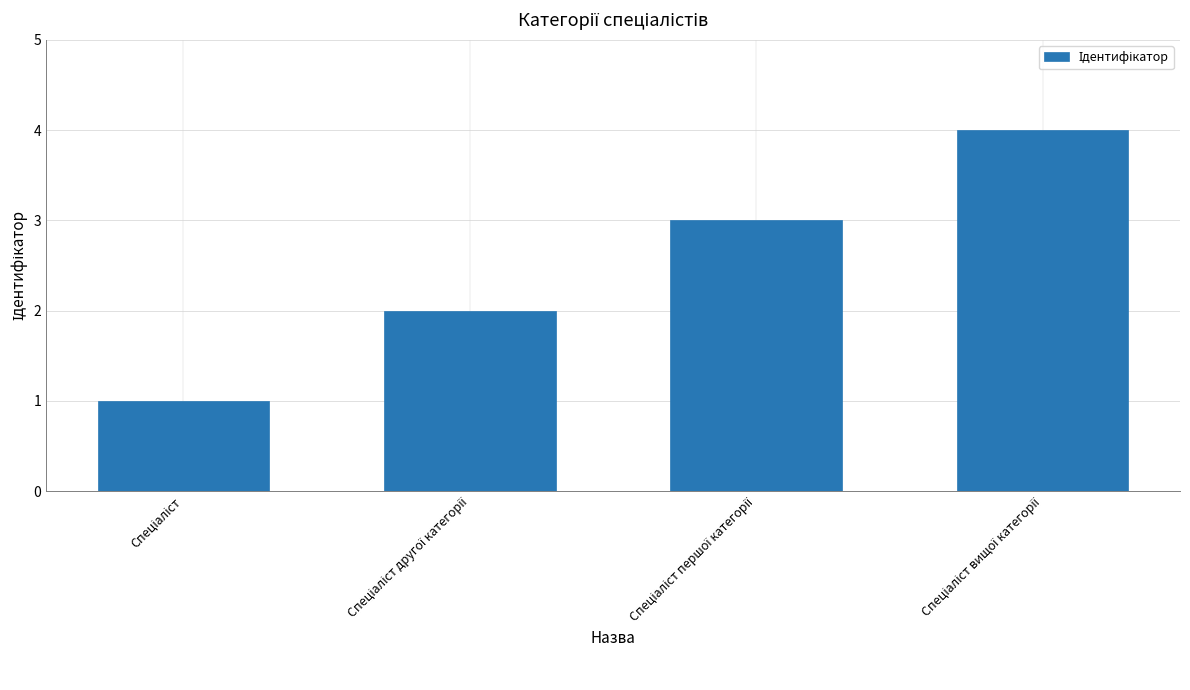

What is the sum of all values?

10